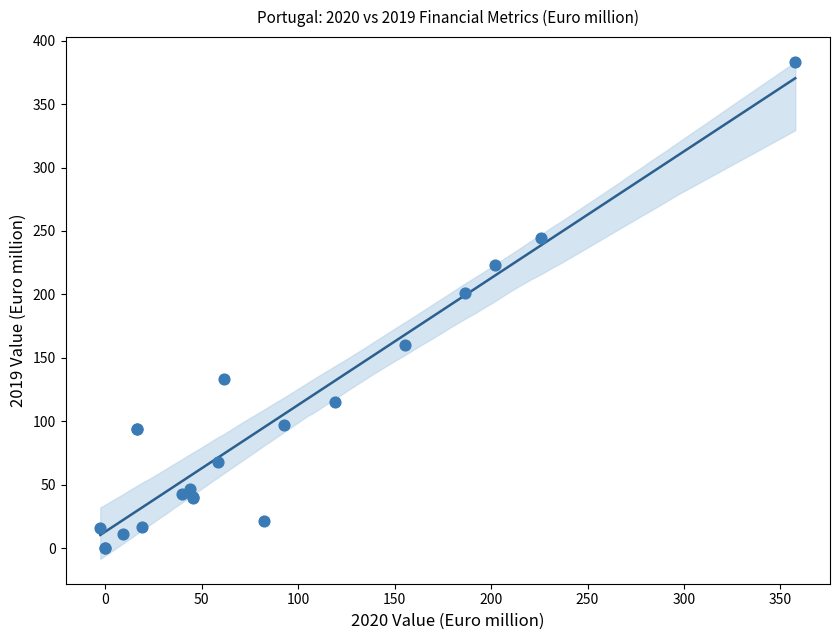

What Y value in the scatter plot is closest to 191?

201.5